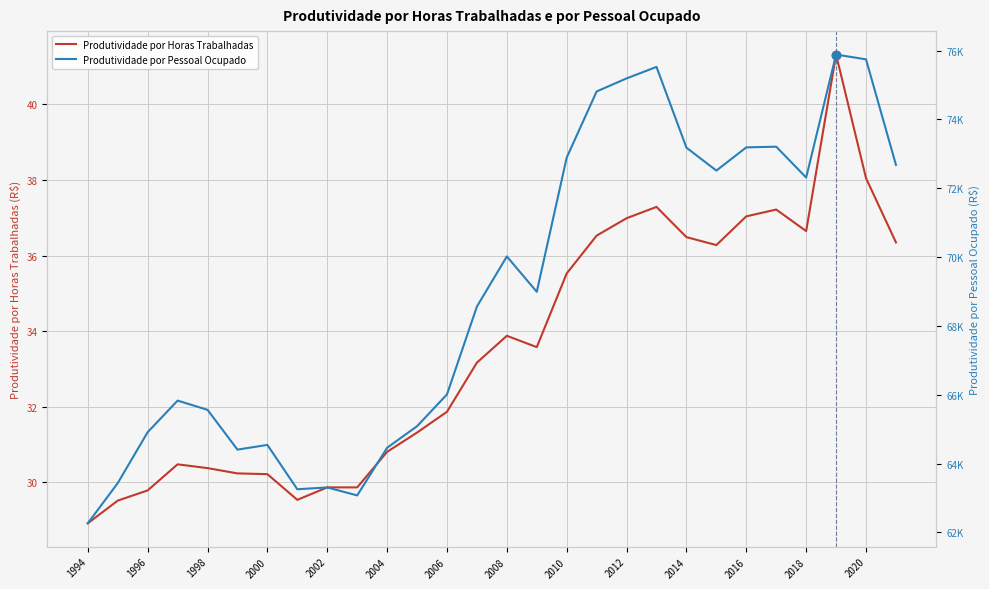

At which label is Produtividade por Horas Trabalhadas closest to 35?

2010